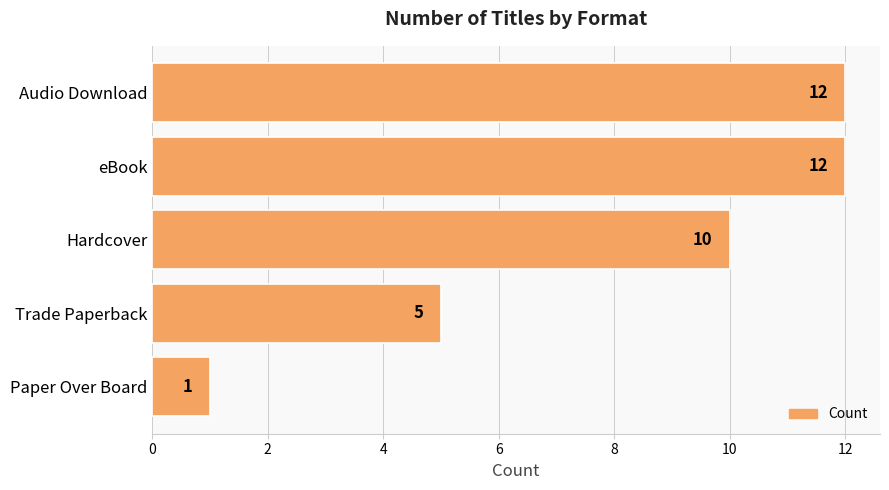

At which label is the value closest to 6?

Trade Paperback